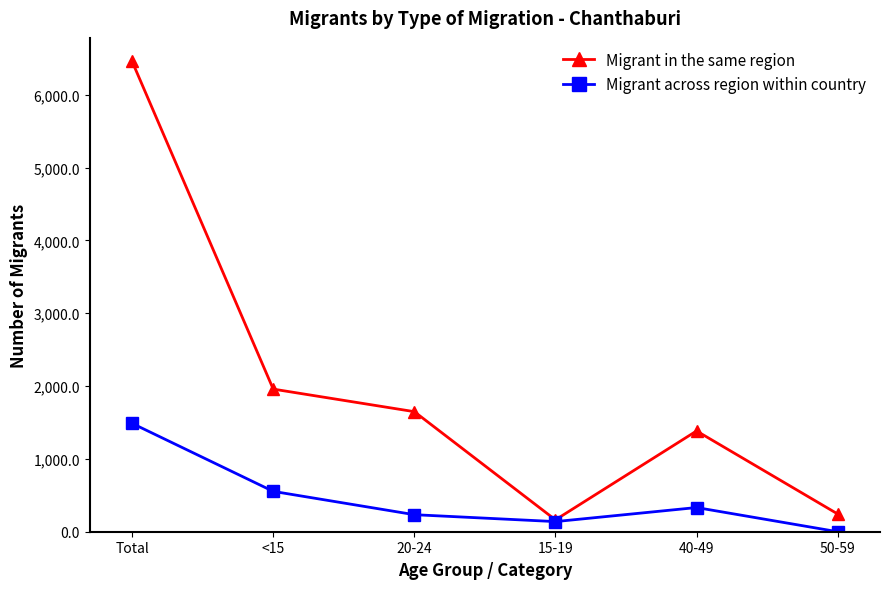

What is the sum of the Migrant across region within country values at Total and <15?

2041.9